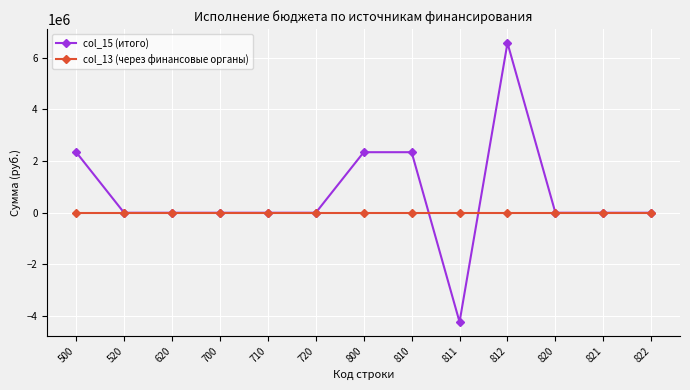

What are all the series names shown in the legend?

col_15 (итого), col_13 (через финансовые органы)